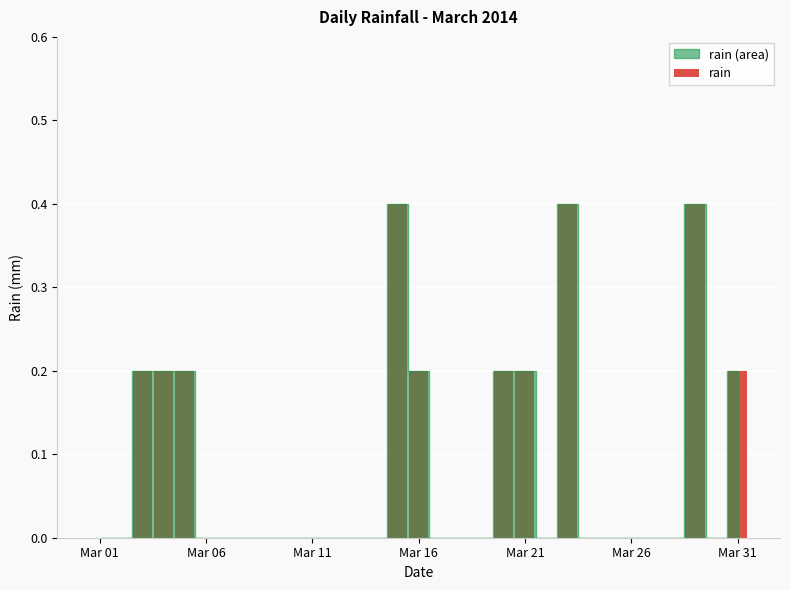

What is the maximum value shown in the chart?

0.4